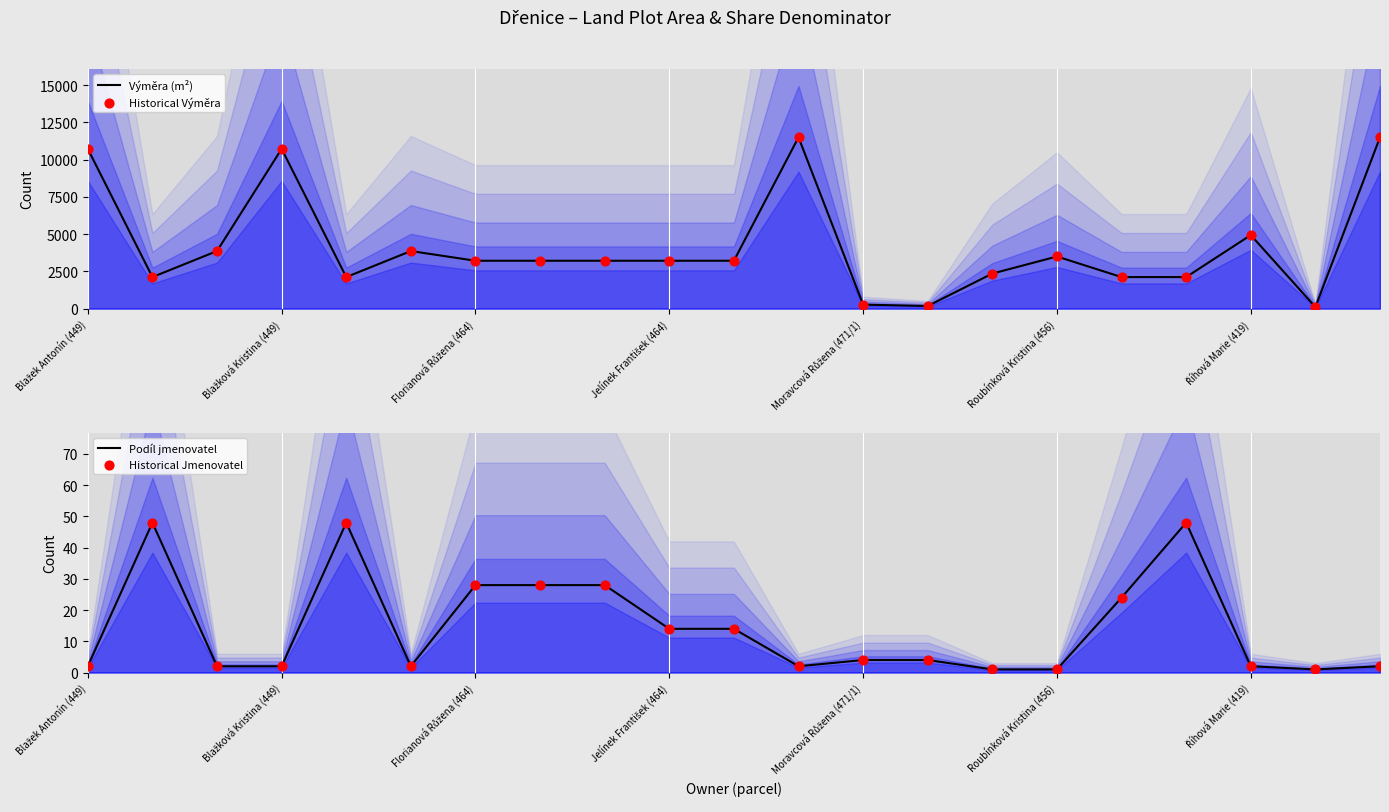

At which category is the sum across all series the highest?

11